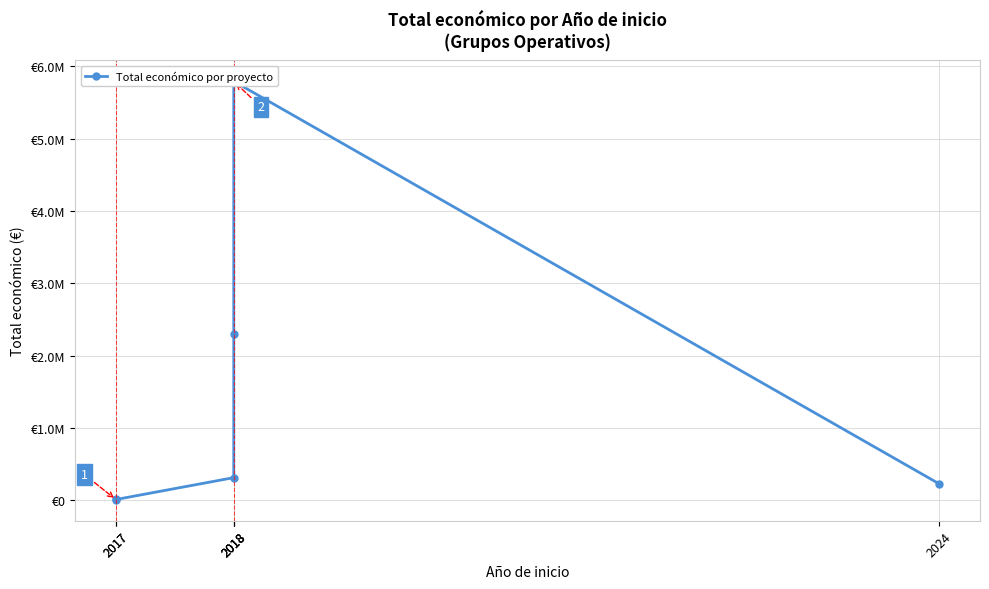

Does the chart display data point markers on the line(s)?

Yes